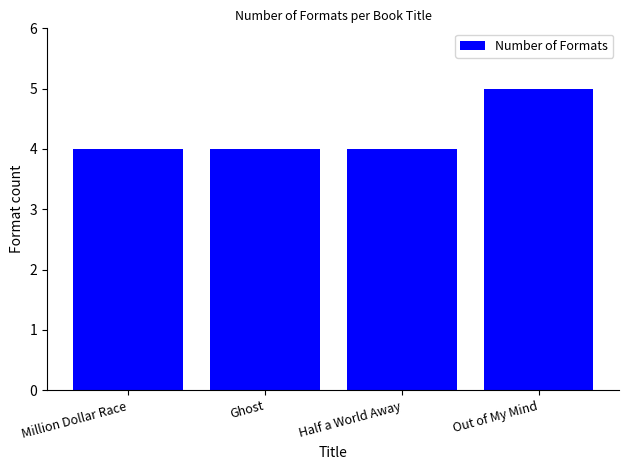

What is the value of the 4th bar from the left?

5